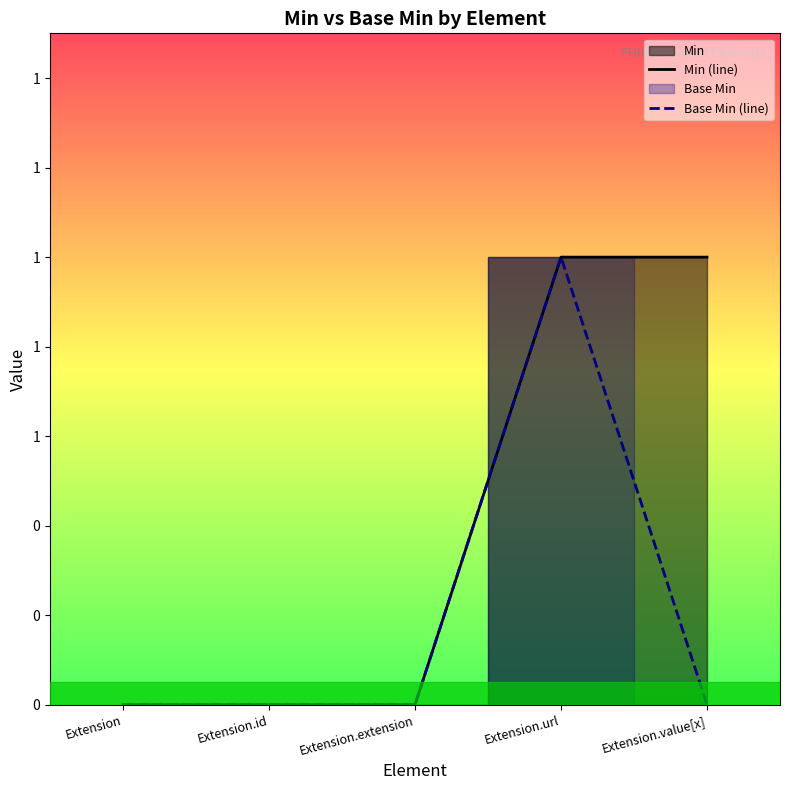

Is the value of Min (line) at Extension.id greater than the value of Base Min (line) at Extension.value[x]?

No